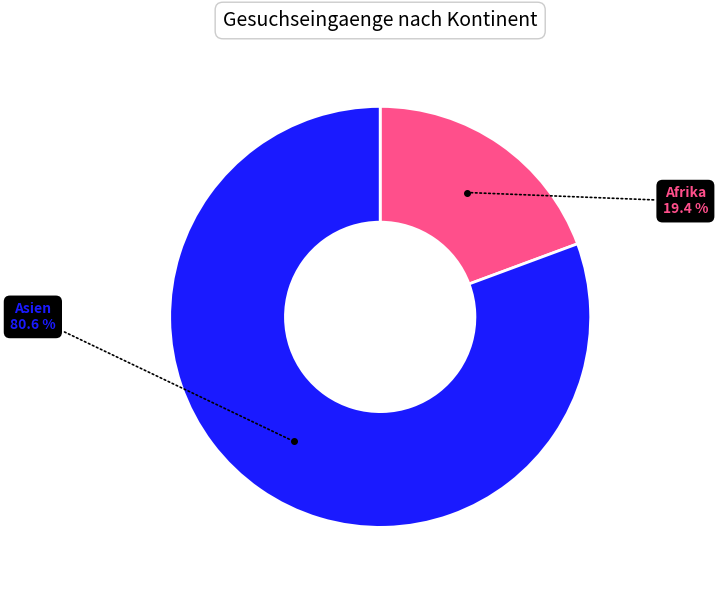

Is there any slice that represents more than half of the pie?

Yes